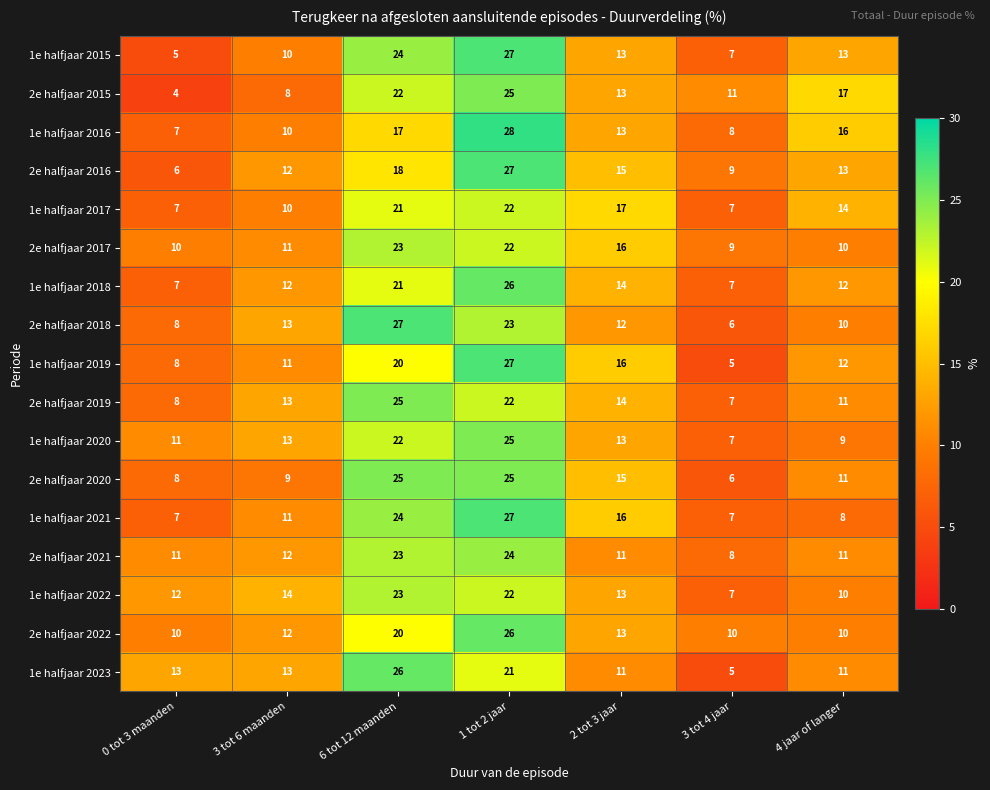

What is the difference between the maximum and minimum values in the 2e halfjaar 2019 series?

18